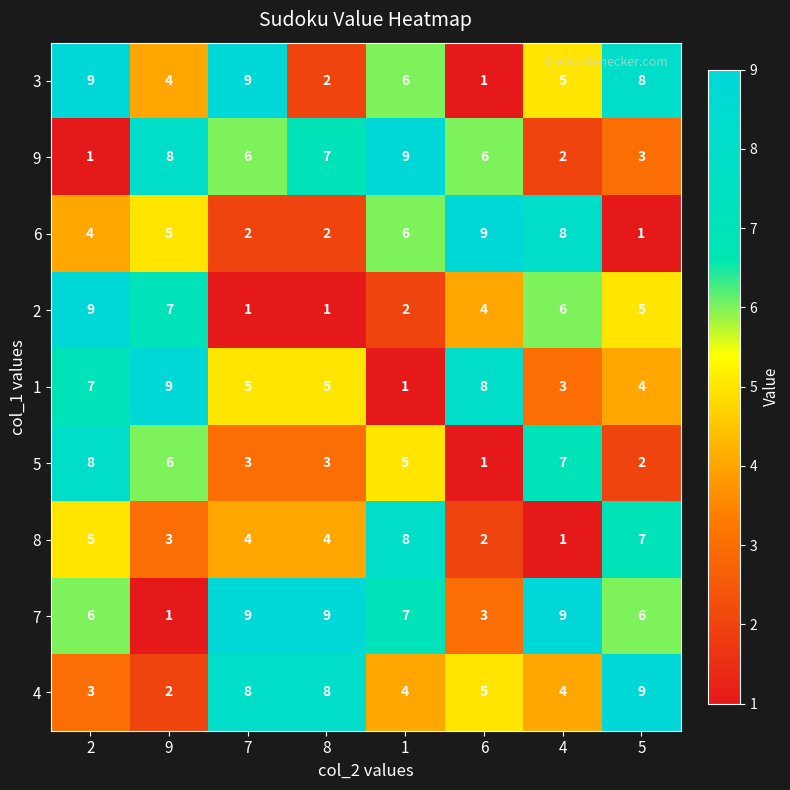

Between 7 and 6, which series saw the biggest shift?

3